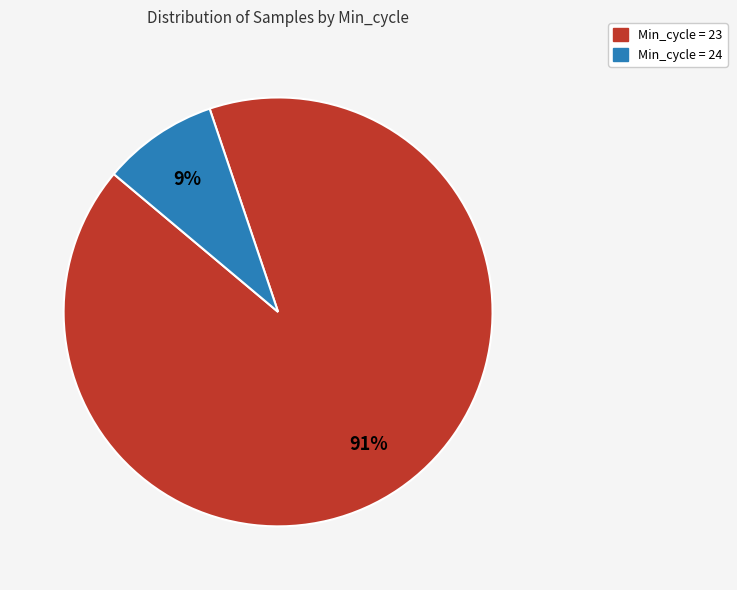

To the nearest percent, what is the average slice percentage?

50%